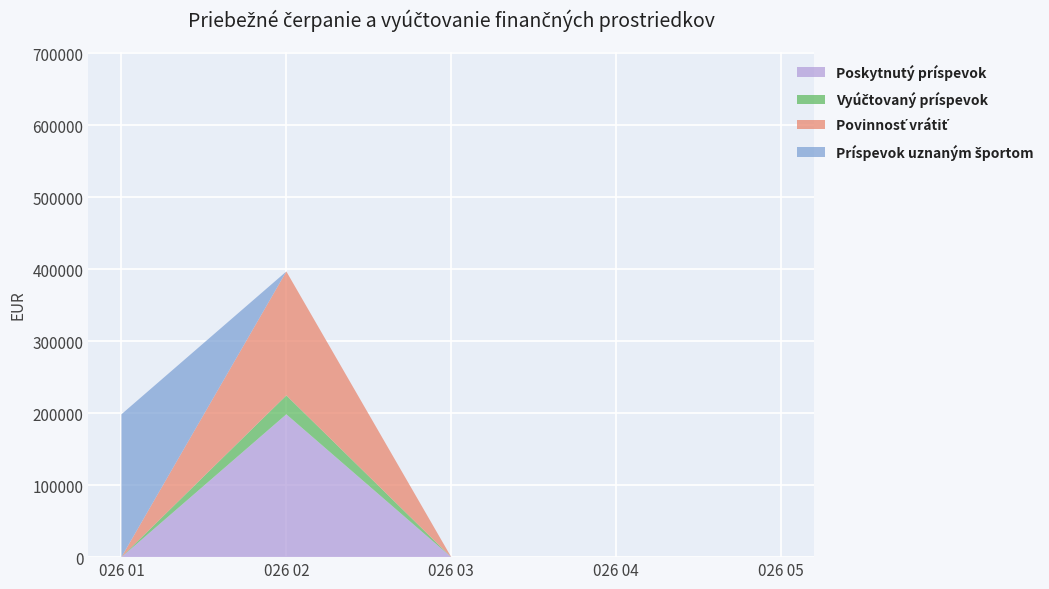

Reading right to left, list all the values displayed in this chart.

Poskytnutý príspevok: 0	0	0	198470	0
Vyúčtovaný príspevok: 0	0	0	26240	0
Povinnosť vrátiť: 0	0	0	172229	0
Príspevok uznaným športom: 0	0	0	0	198470